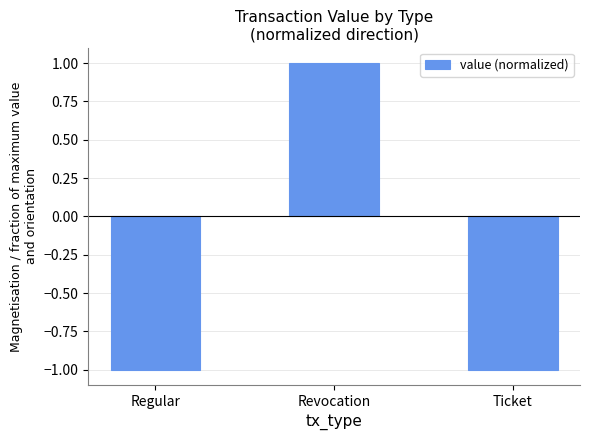

What is the value of the 3rd bar from the left?

-1.0